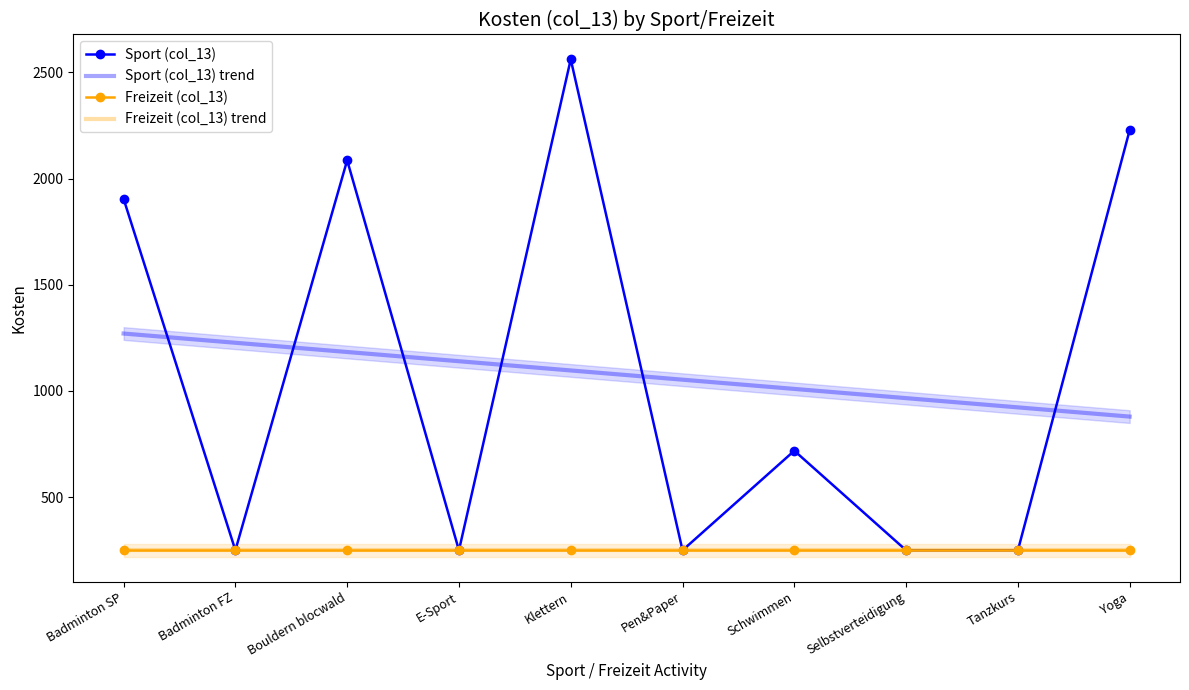

List the series in order of their peak value, lowest first.

Freizeit (col_13) trend, Freizeit (col_13), Sport (col_13) trend, Sport (col_13)